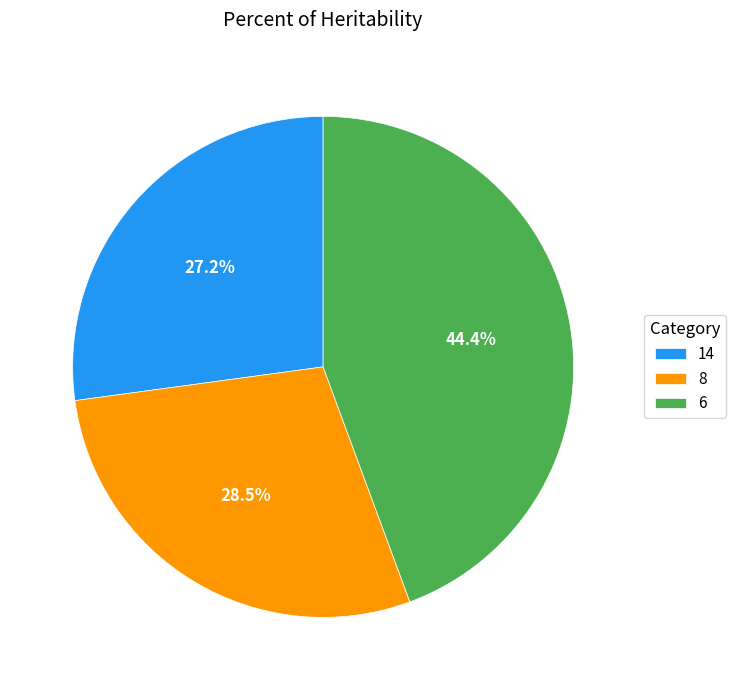

What percentage do 14 and 8 together represent?

55.6%